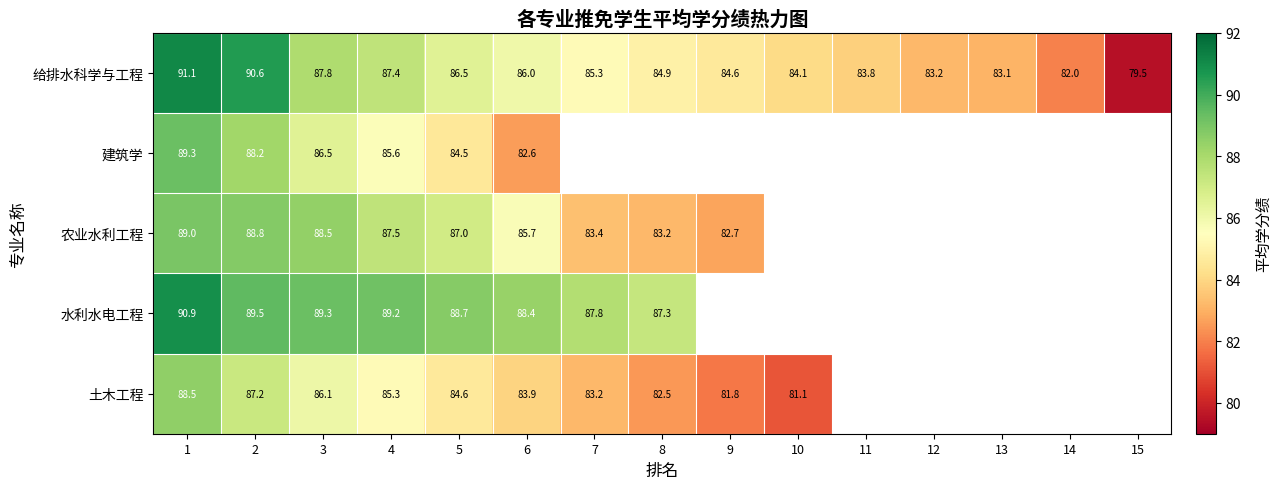

Rank the series at 4 from highest to lowest value.

水利水电工程, 农业水利工程, 给排水科学与工程, 建筑学, 土木工程